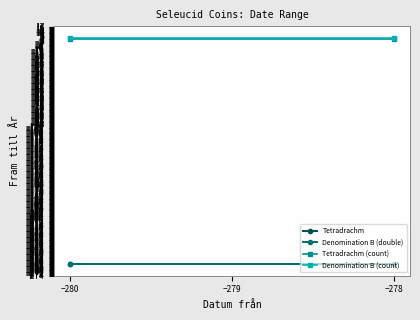

What is the average value of the Tetradrachm series?

-261